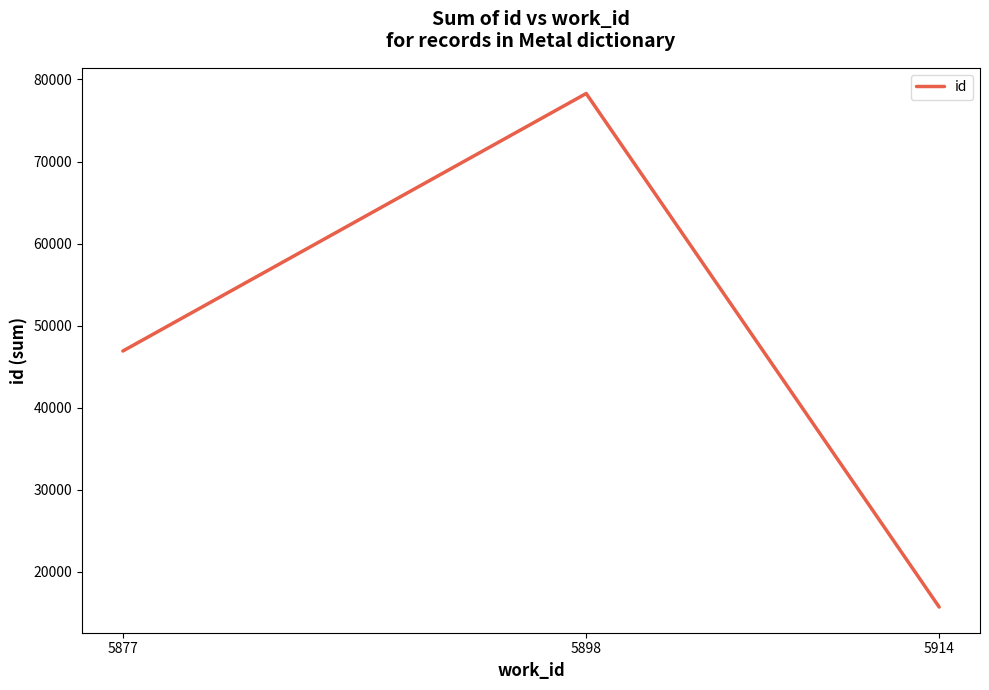

The value at 5877 is 46896. True or false?

True